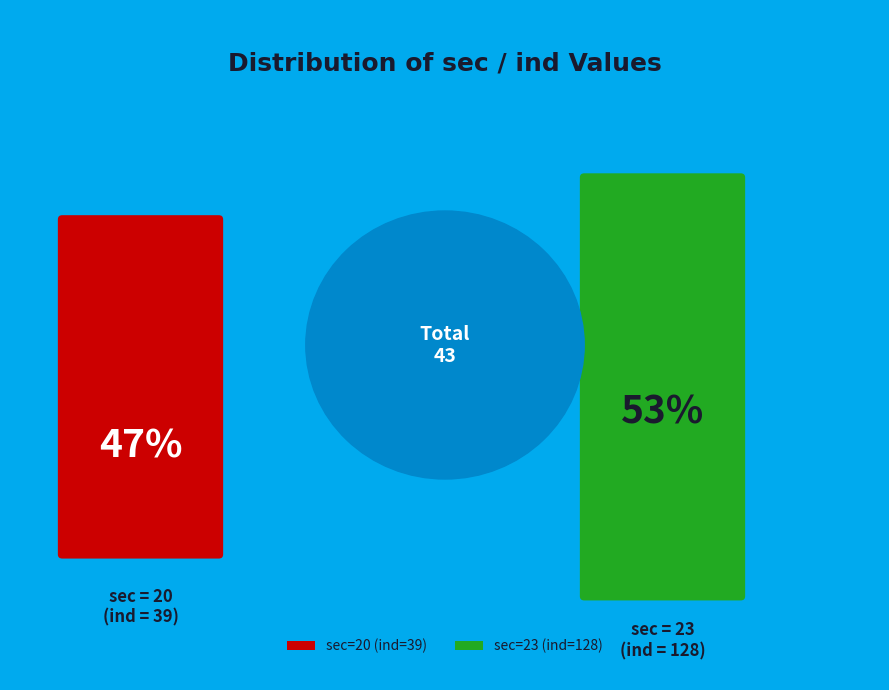

Is there any slice that represents more than half of the pie?

Yes